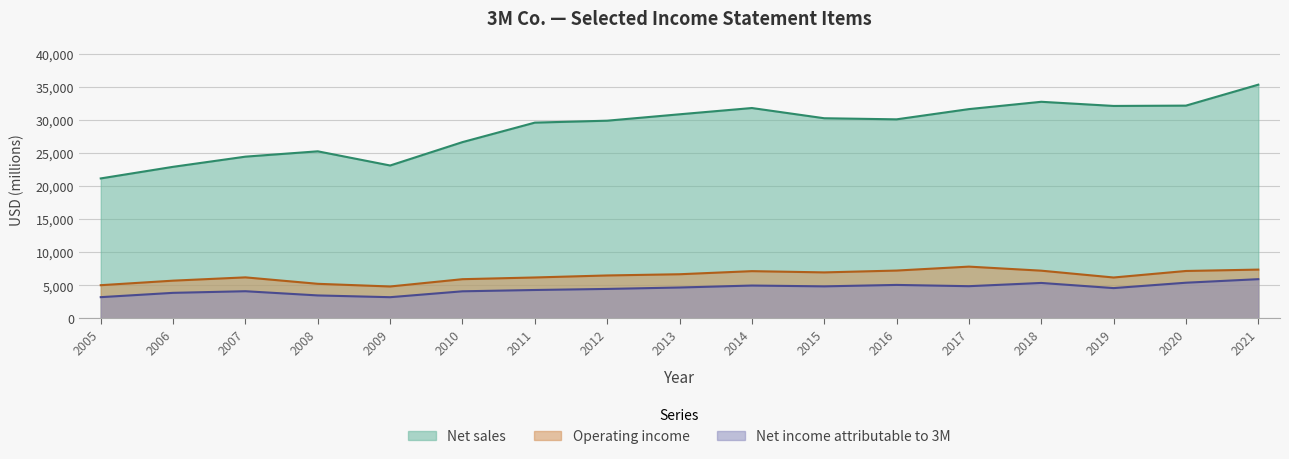

Where does the Net income attributable to 3M series first go above 4570?

2013